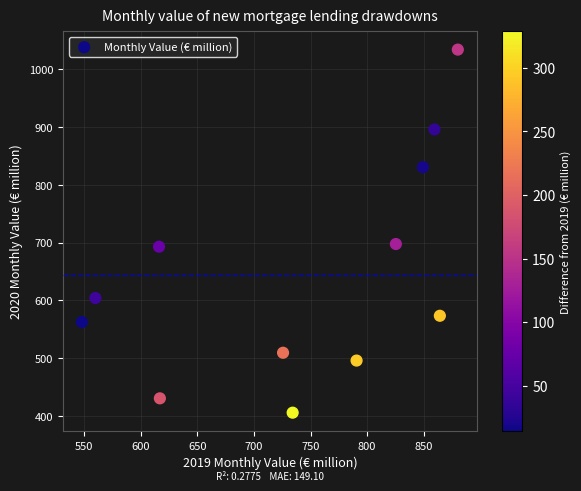

What is the average Y value?

644.3